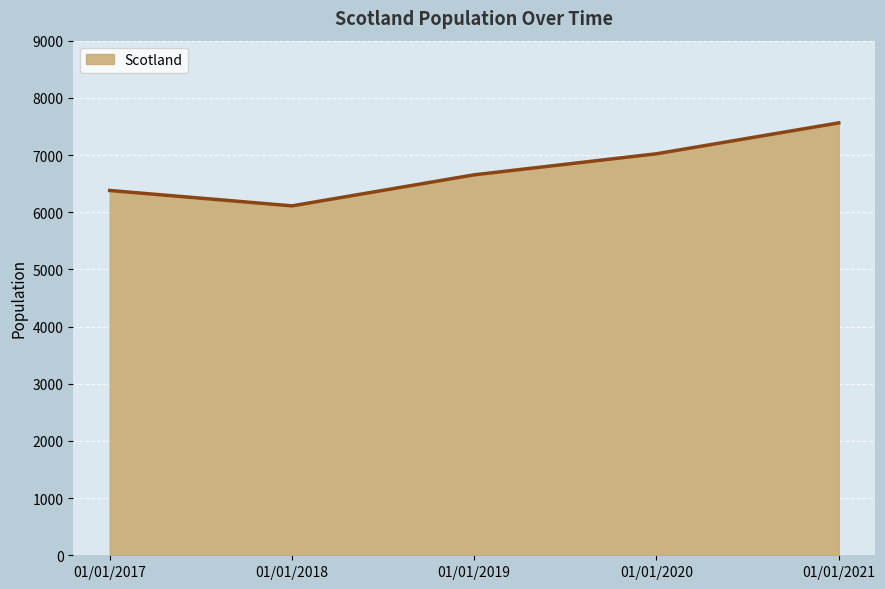

True or false: there are more than 0 points higher than both neighbors.

False